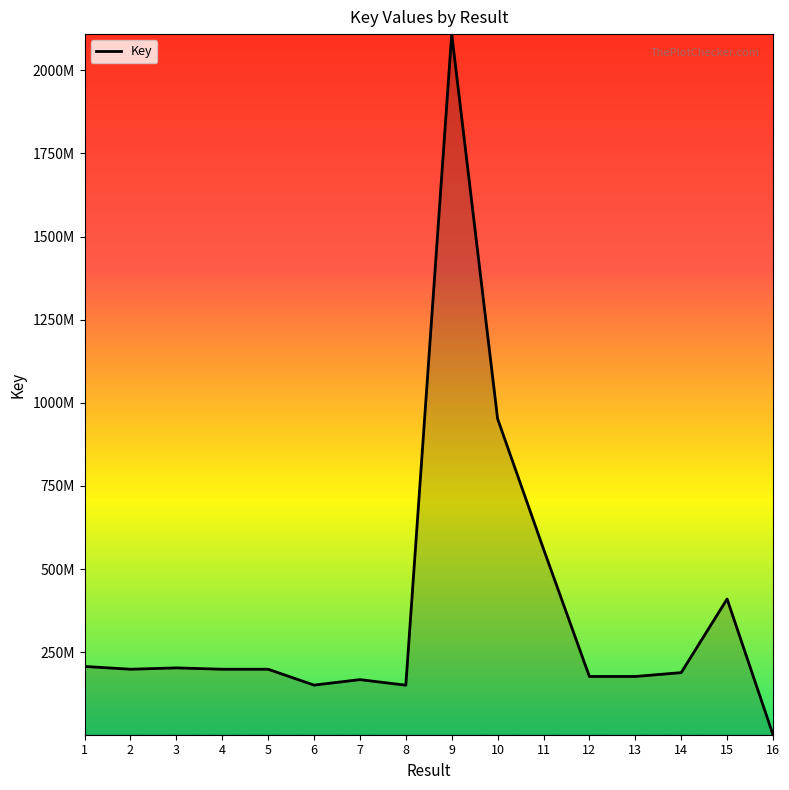

Where is the data nearest to the value 1055229036?

10